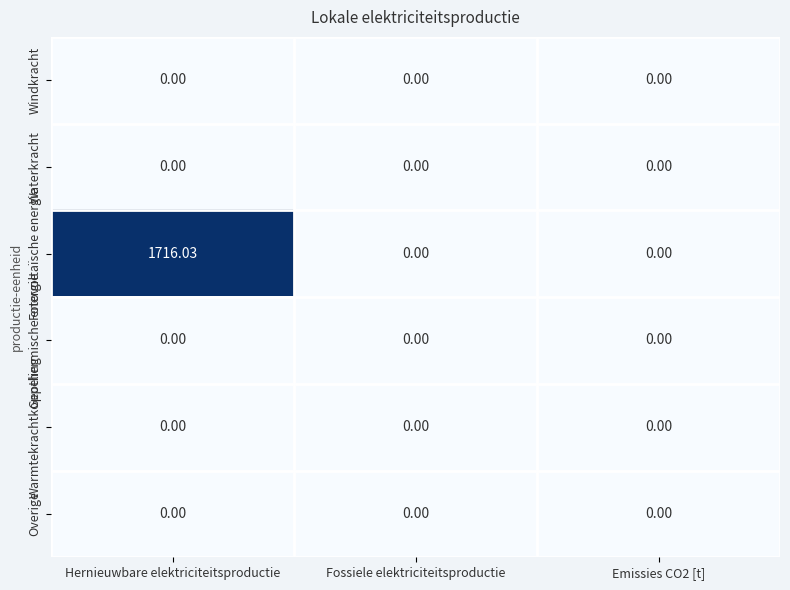

Which series changed the most between Hernieuwbare elektriciteitsproductie and Emissies CO2 [t]?

Fotovoltaïsche energie